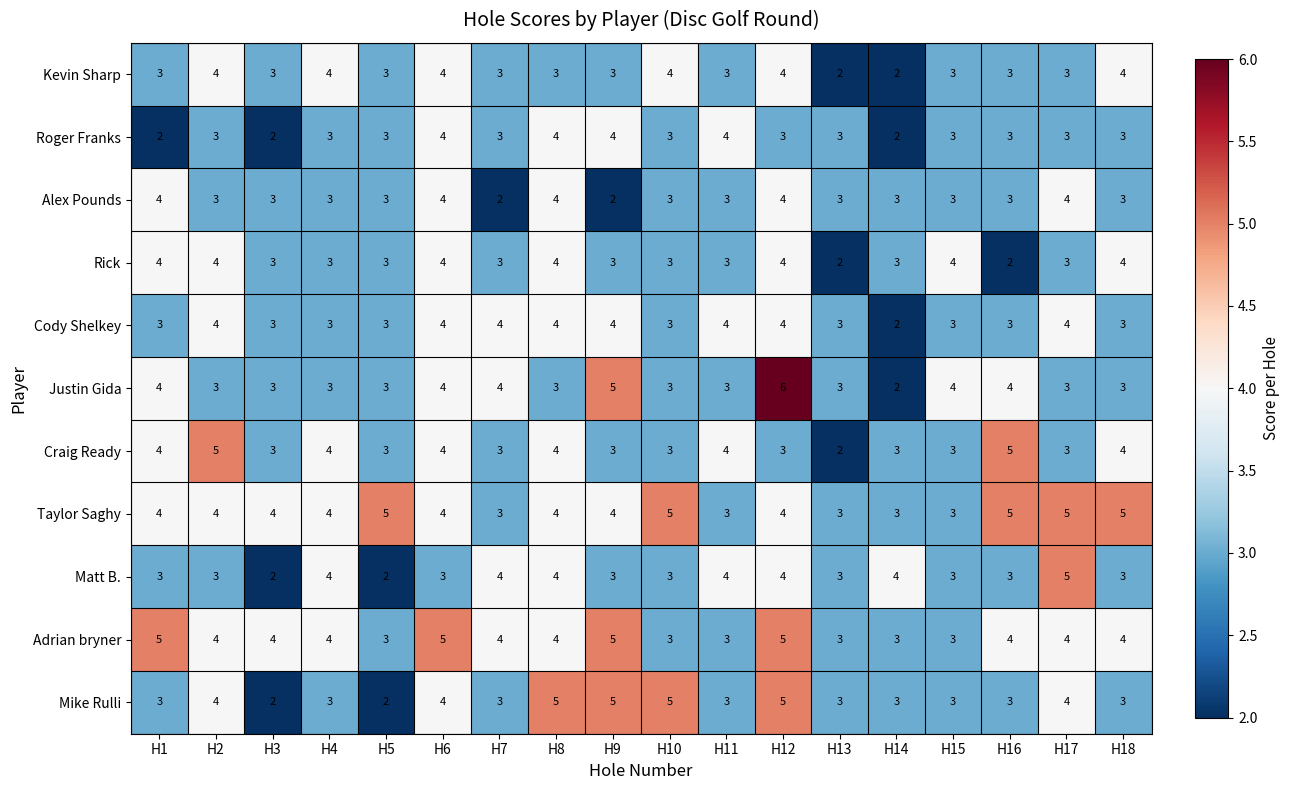

Which category has the highest value in the Justin Gida series?

H12